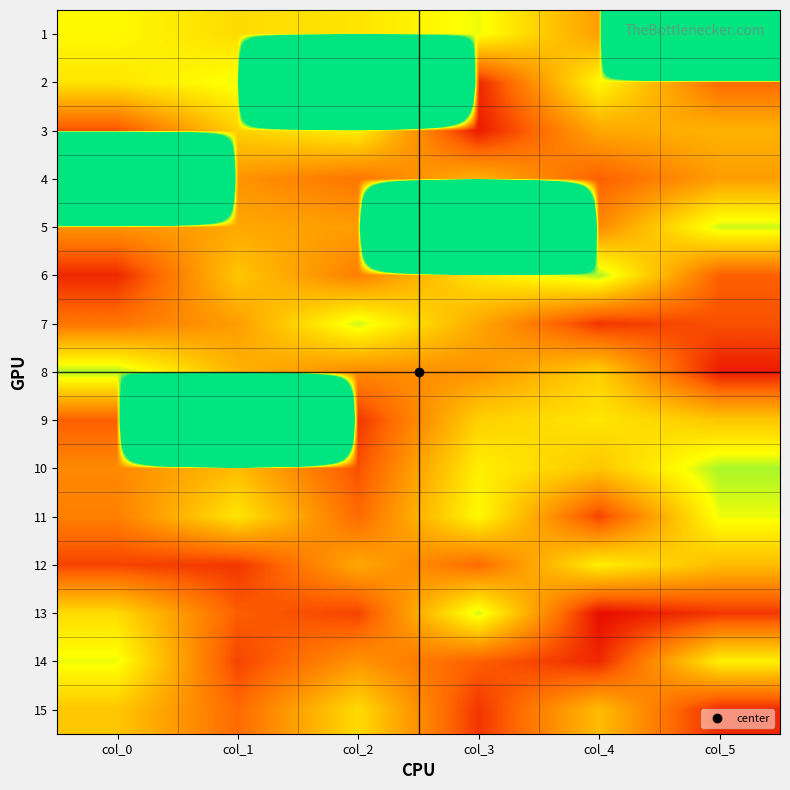

What is the total value across all series at col_0?

1188